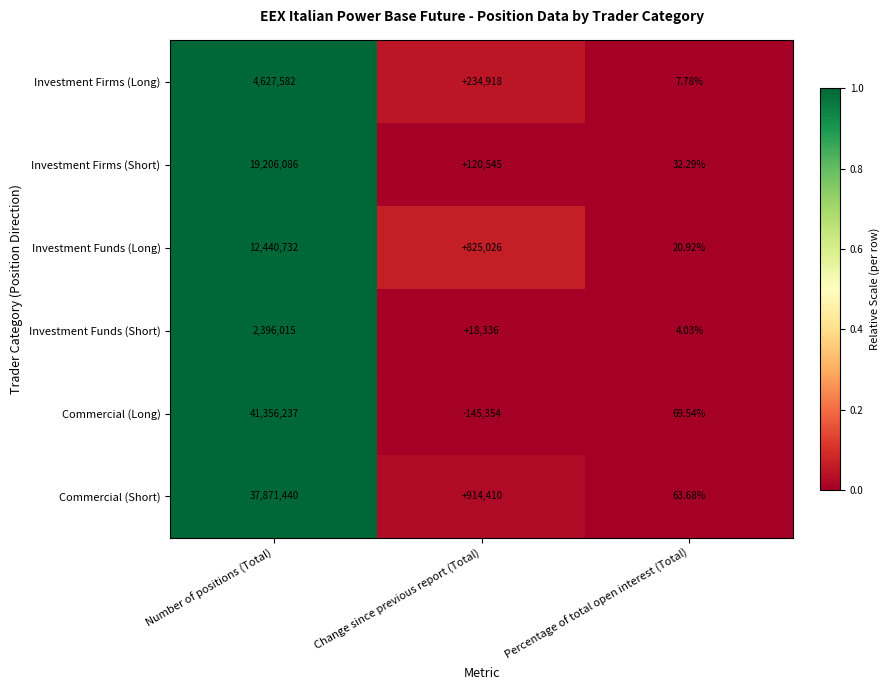

Which series has the widest spread of values?

Commercial (Long)